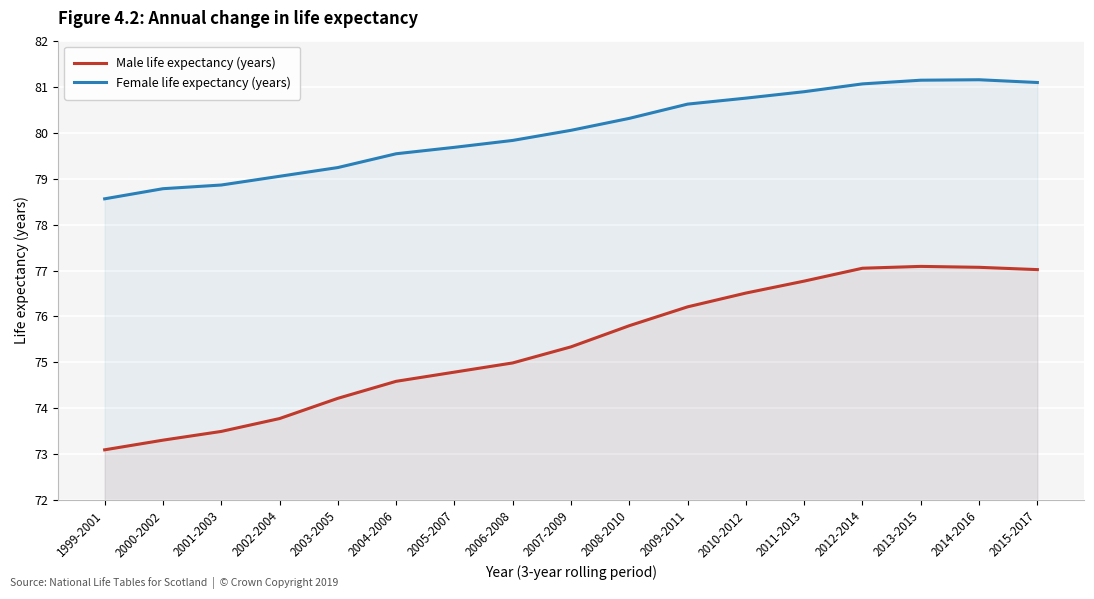

What is the average value of the Male life expectancy (years) series?

75.4